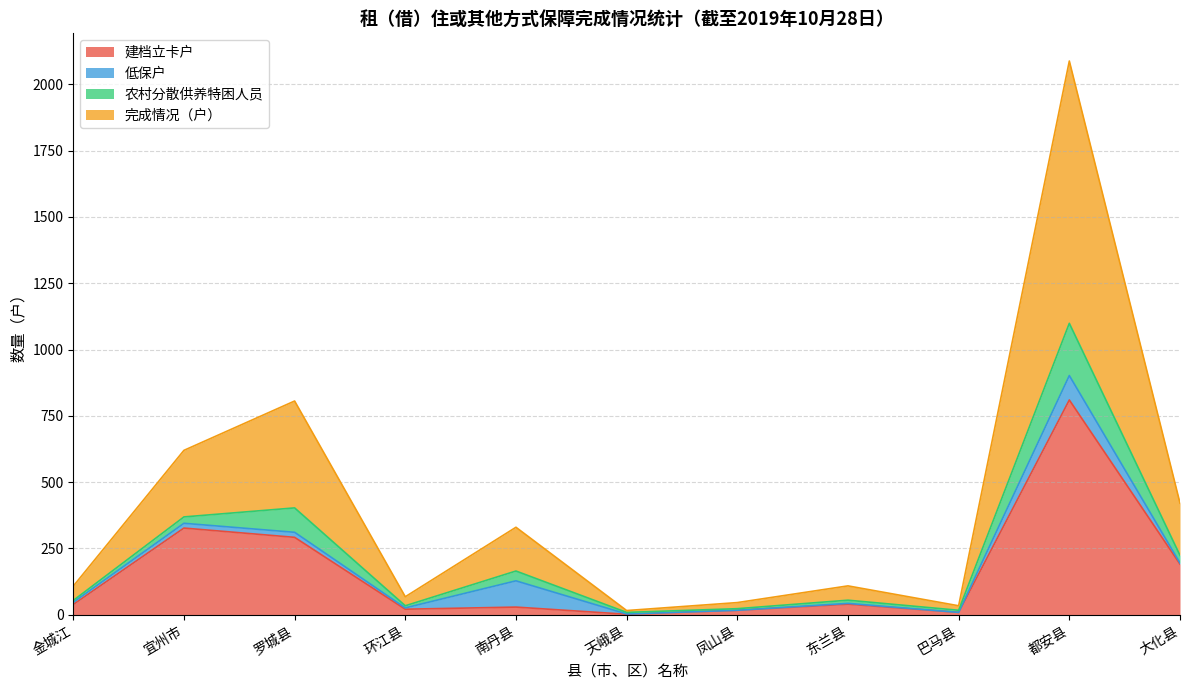

What is the label of the 10th point from the left?

都安县